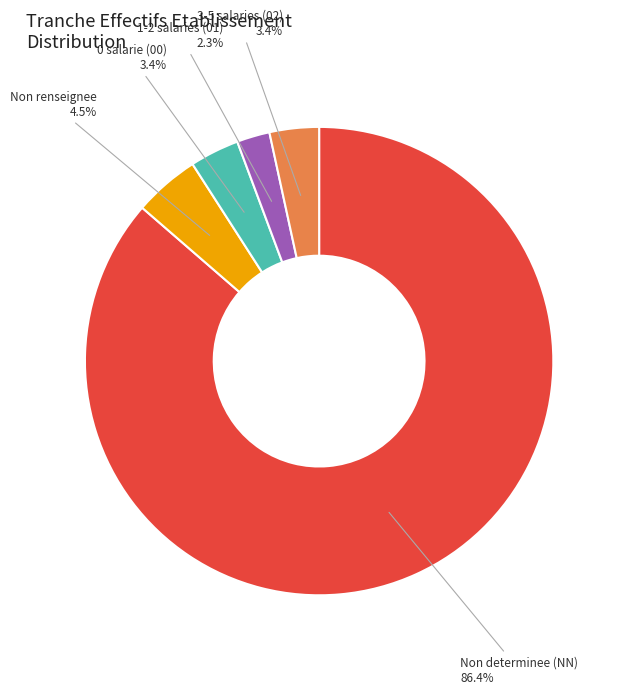

What is the largest slice in the pie chart?

Non determinee (NN)